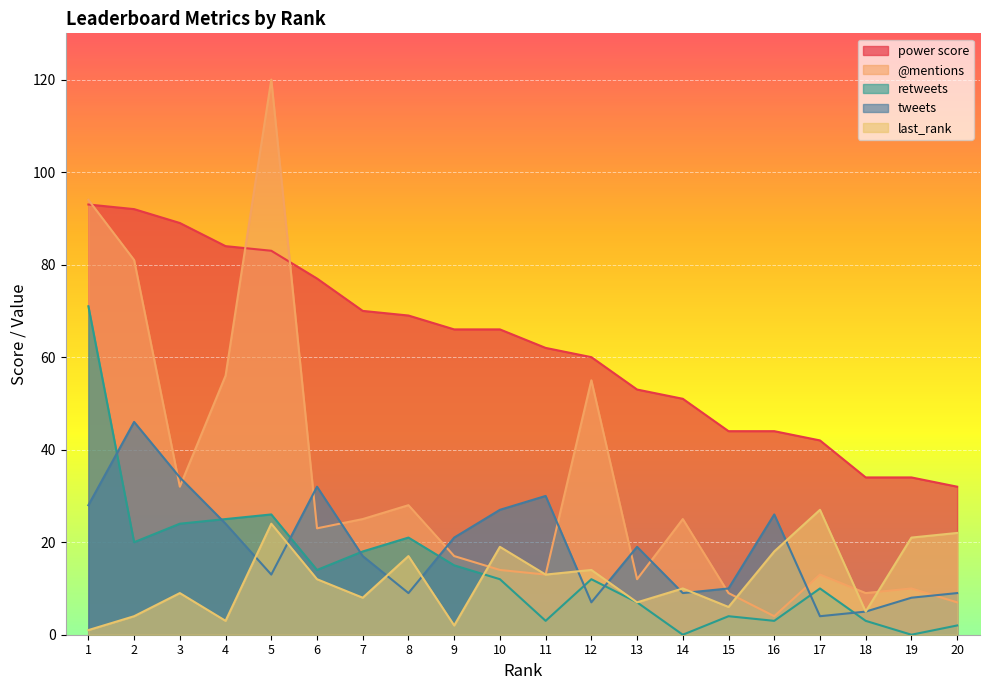

At which category is the sum across all series the highest?

1